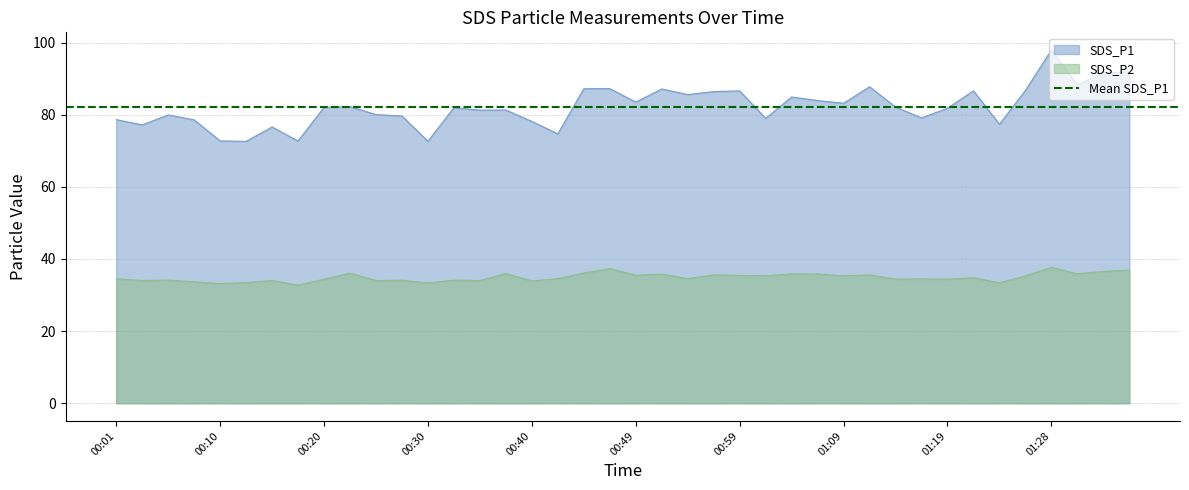

How many lines are shown in the chart?

2